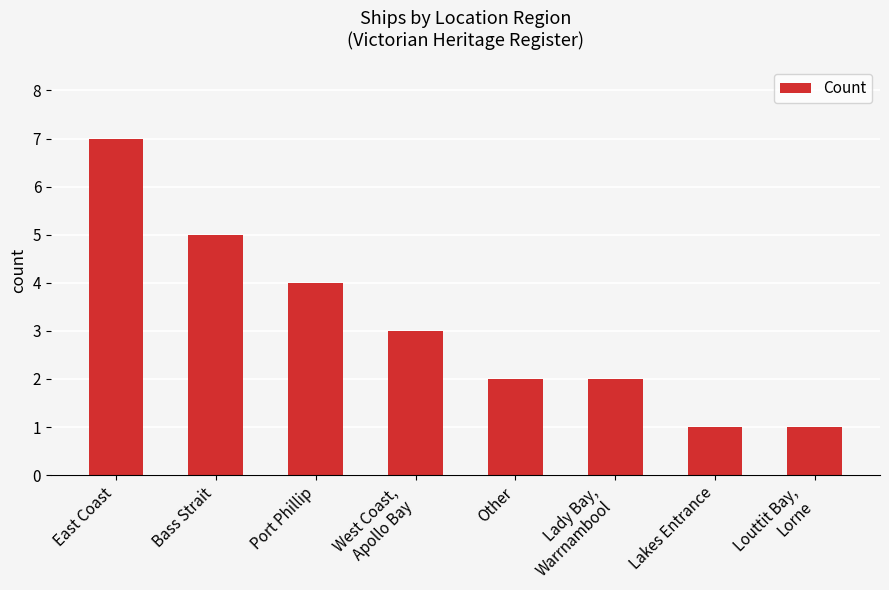

Are the bars horizontal?

No